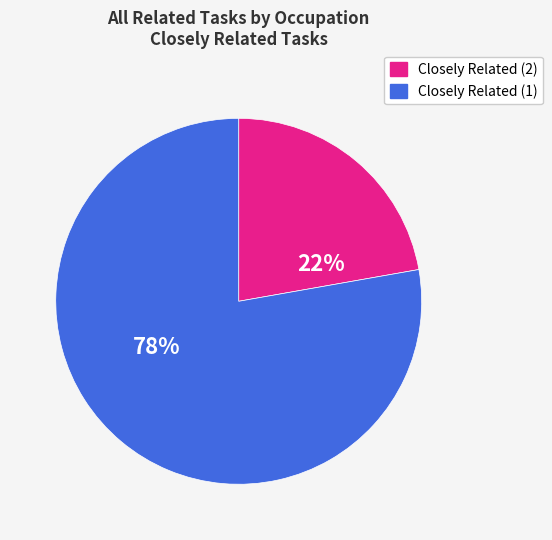

Is there a majority slice in this chart?

Yes